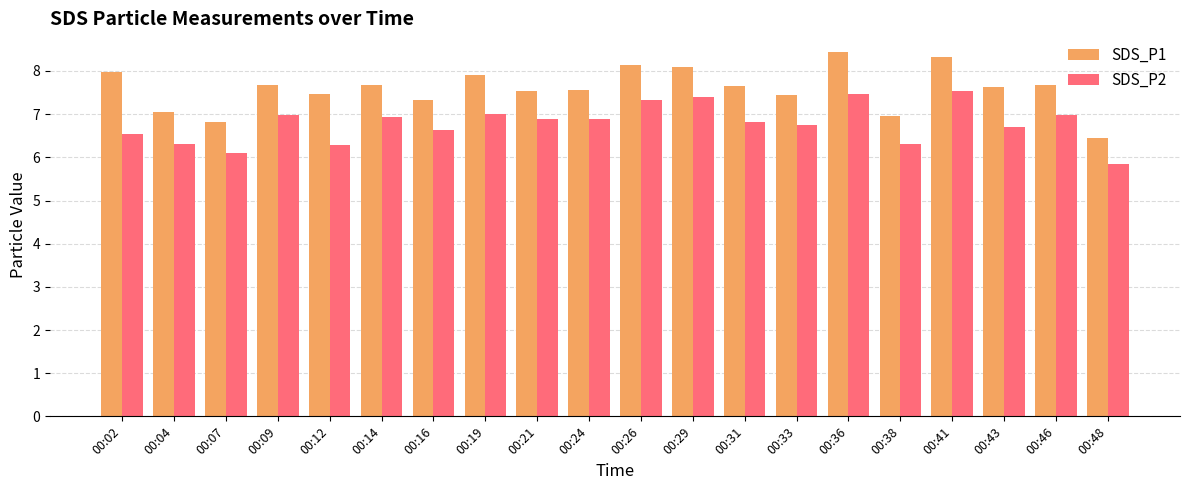

What is the approximate value of SDS_P2 at 00:12?

6.3